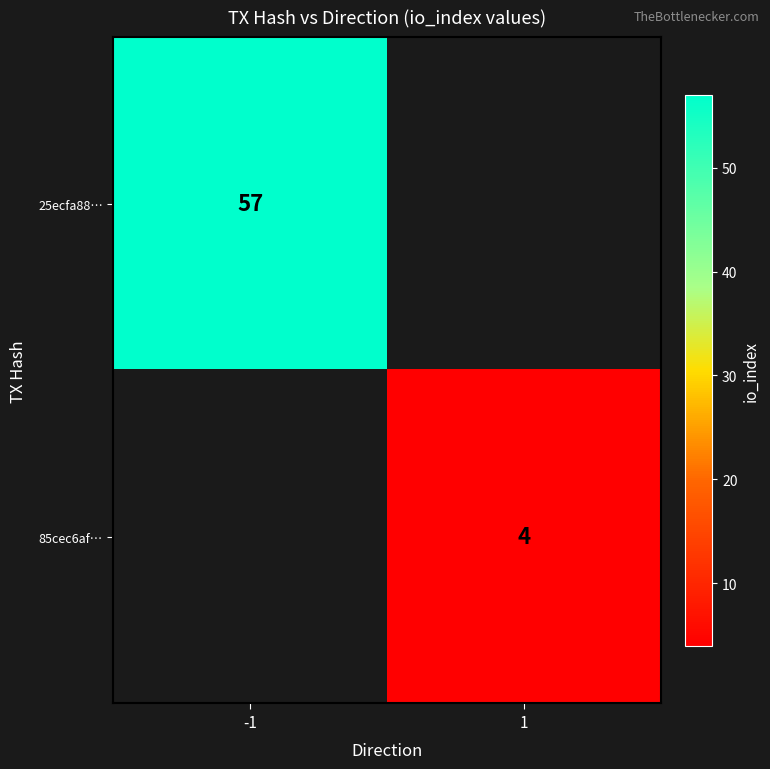

What is the maximum value shown in the chart?

57